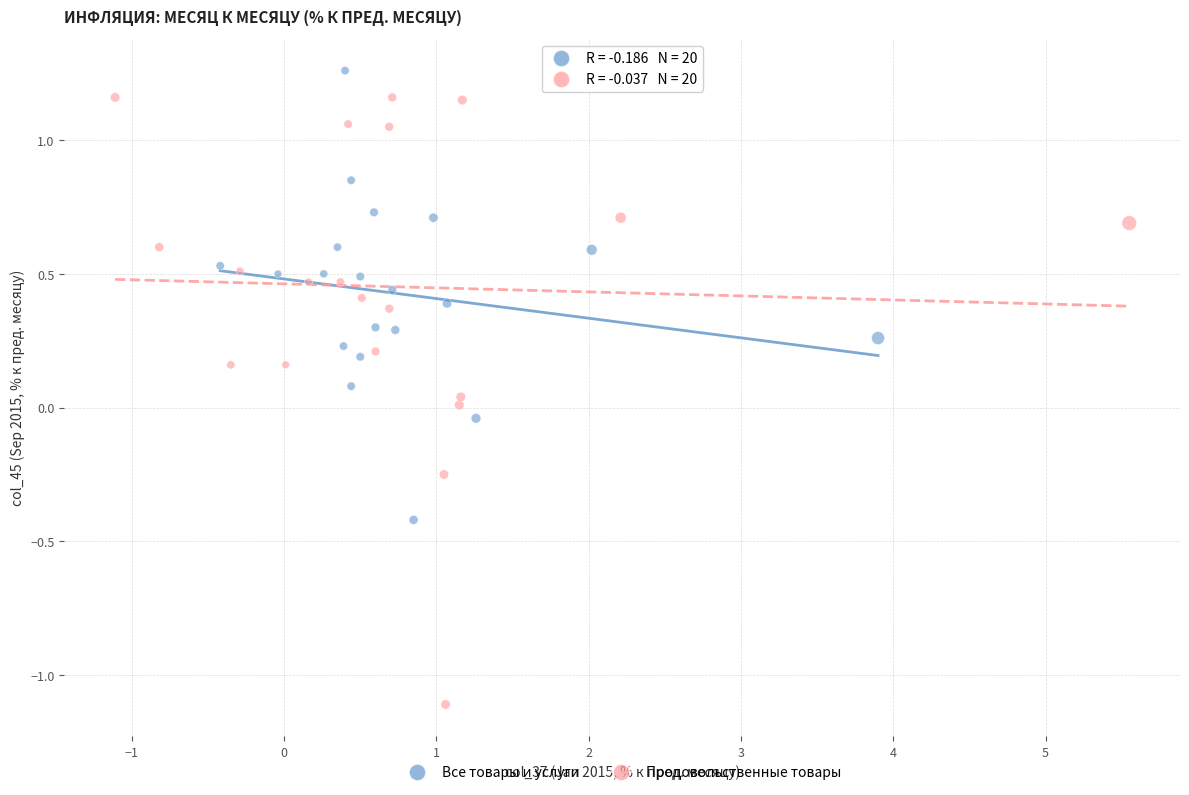

Which series reaches the maximum Y coordinate?

Все товары и услуги